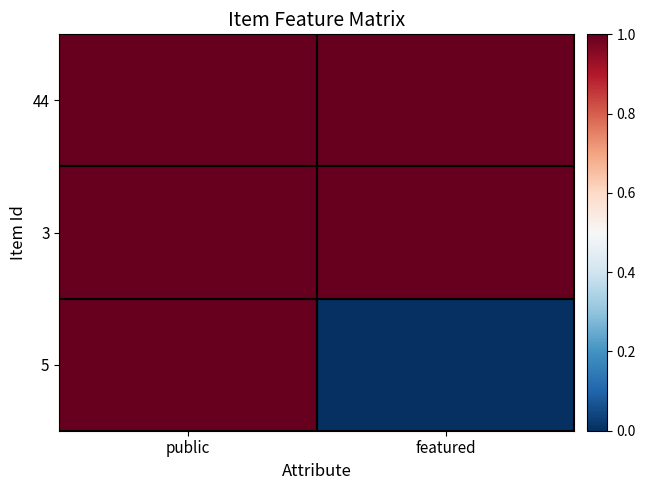

At which category is the sum across all series the highest?

public